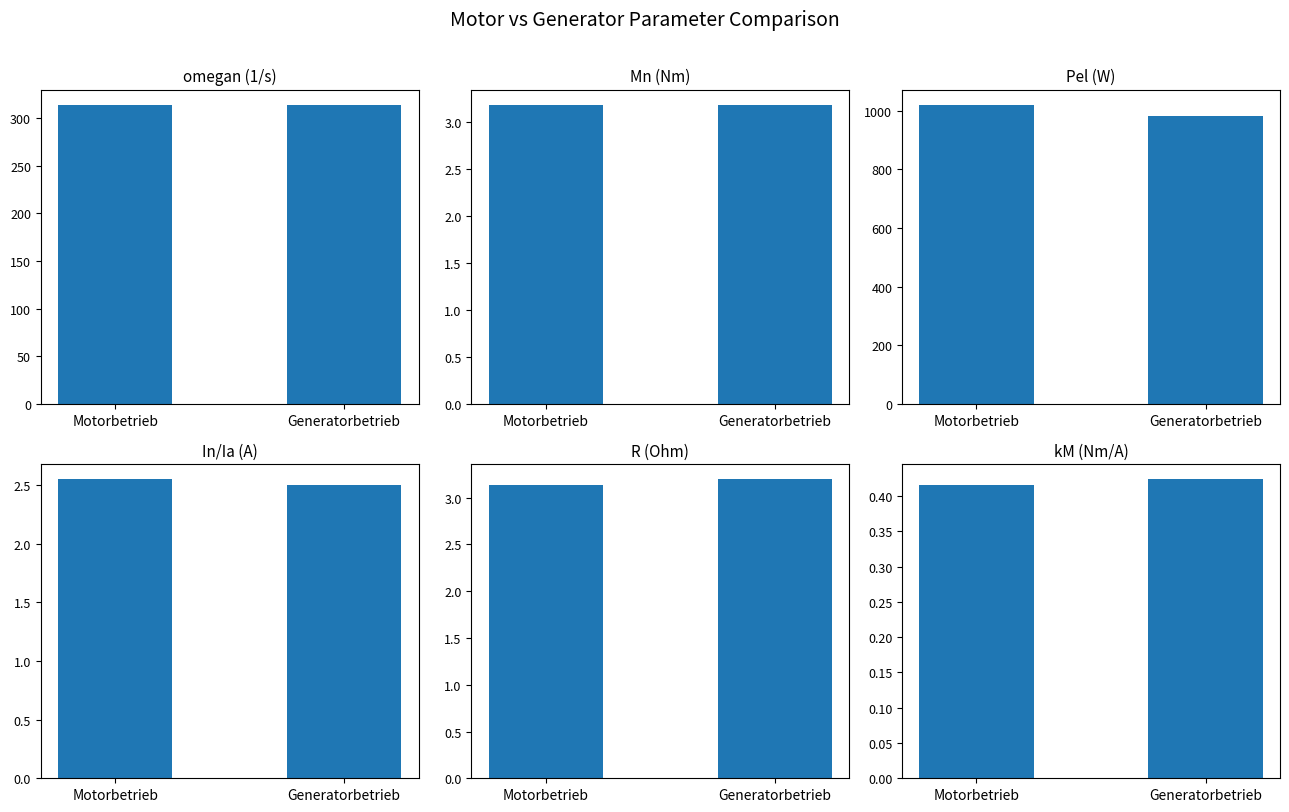

What are all the series names shown in the legend?

omegan (1/s), Mn (Nm), Pel (W), In/Ia (A), R (Ohm), kM (Nm/A)